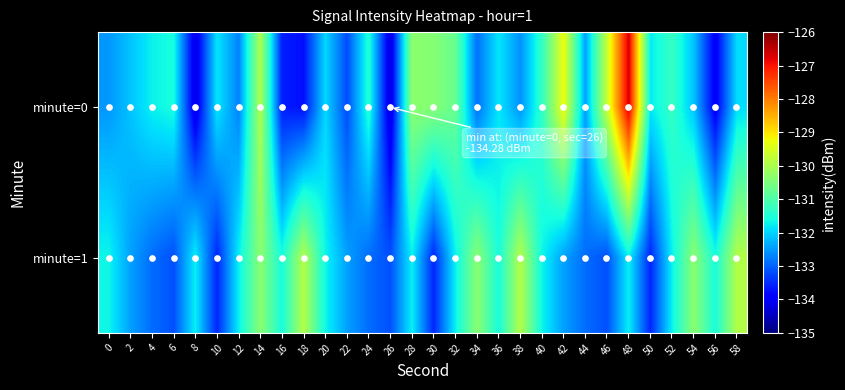

Reading left to right, extract all data points from this chart.

minute=0: 0=-132.5	2=-132.1	4=-131.7	6=-131.6	8=-134.2	10=-131.8	12=-132.7	14=-130.0	16=-133.6	18=-133.7	20=-132.0	22=-133.2	24=-131.4	26=-134.3	28=-130.3	30=-130.4	32=-130.7	34=-132.9	36=-131.8	38=-132.6	40=-131.3	42=-129.3	44=-132.4	46=-129.7	48=-126.7	50=-131.8	52=-131.3	54=-132.1	56=-134.0	58=-131.9
minute=1: 0=-131.7	2=-132.4	4=-132.9	6=-133.2	8=-131.8	10=-133.5	12=-131.8	14=-130.4	16=-131.6	18=-129.9	20=-131.7	22=-132.4	24=-132.9	26=-133.2	28=-131.8	30=-133.5	32=-131.8	34=-130.4	36=-131.6	38=-129.9	40=-131.7	42=-132.4	44=-132.9	46=-133.2	48=-131.8	50=-133.5	52=-131.8	54=-130.4	56=-131.6	58=-129.9